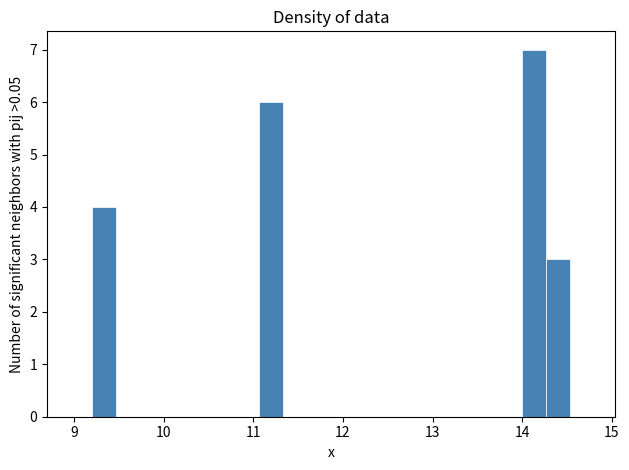

Around what value on the x-axis is the tallest bar? Give the approximate position of its centre, as read against the axis.

14.1